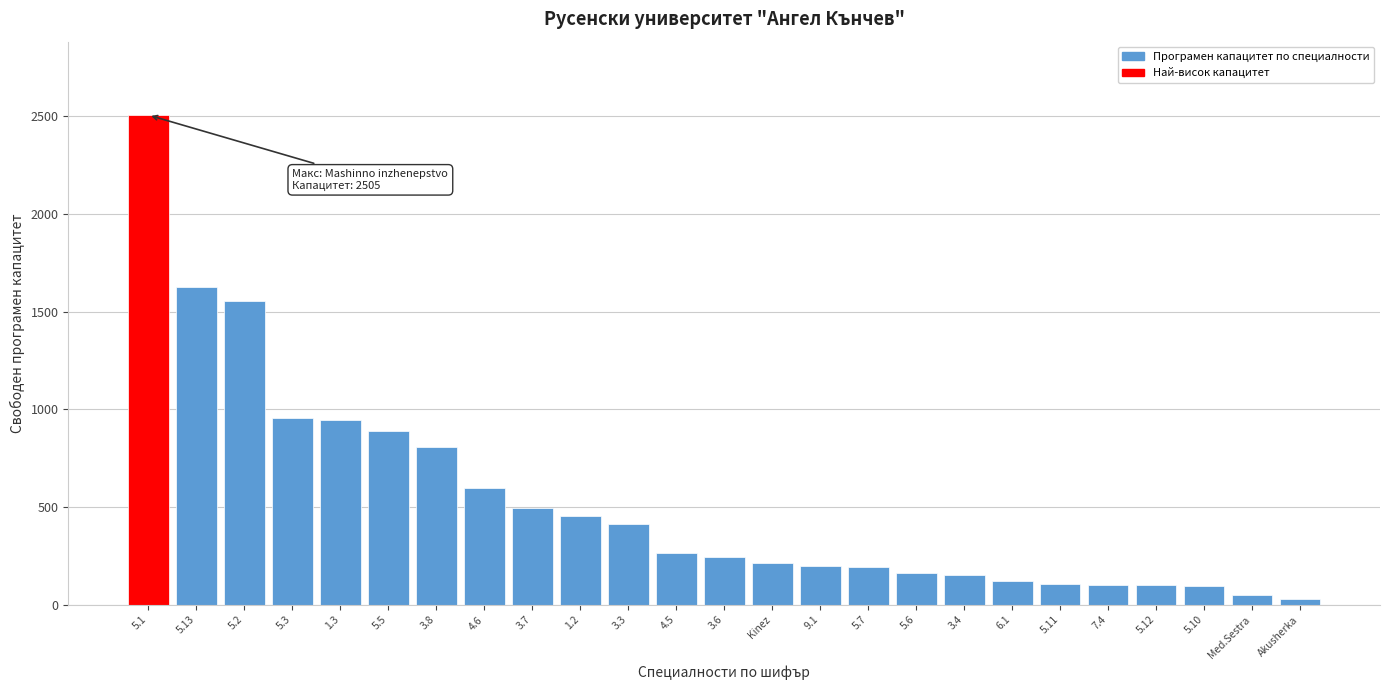

What is the difference between the second highest and minimum values?

1599